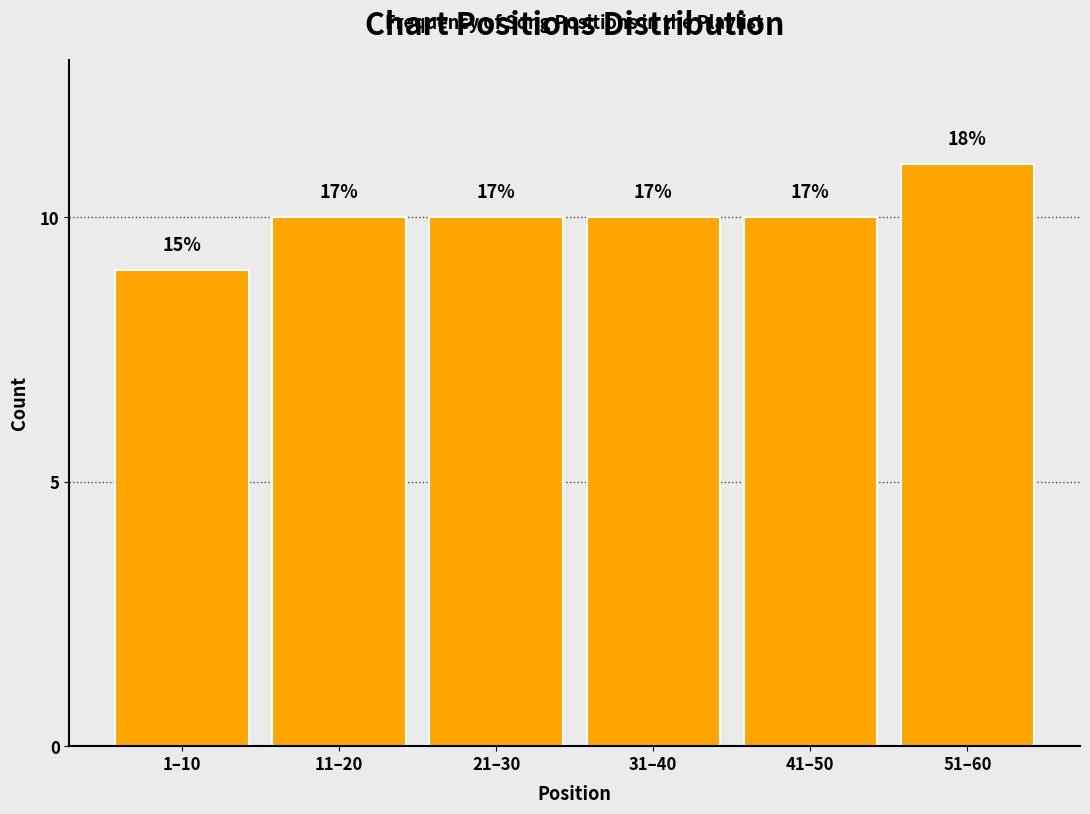

How many bars are there in total?

6